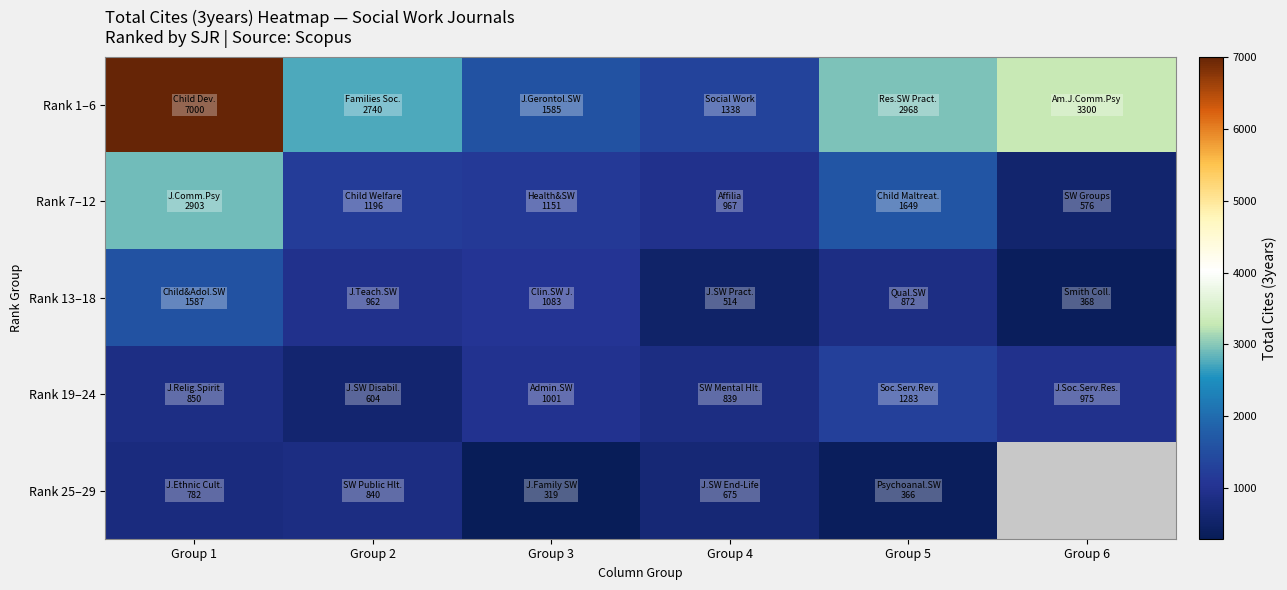

Where does the Rank 13–18 series first go above 962?

Group 1